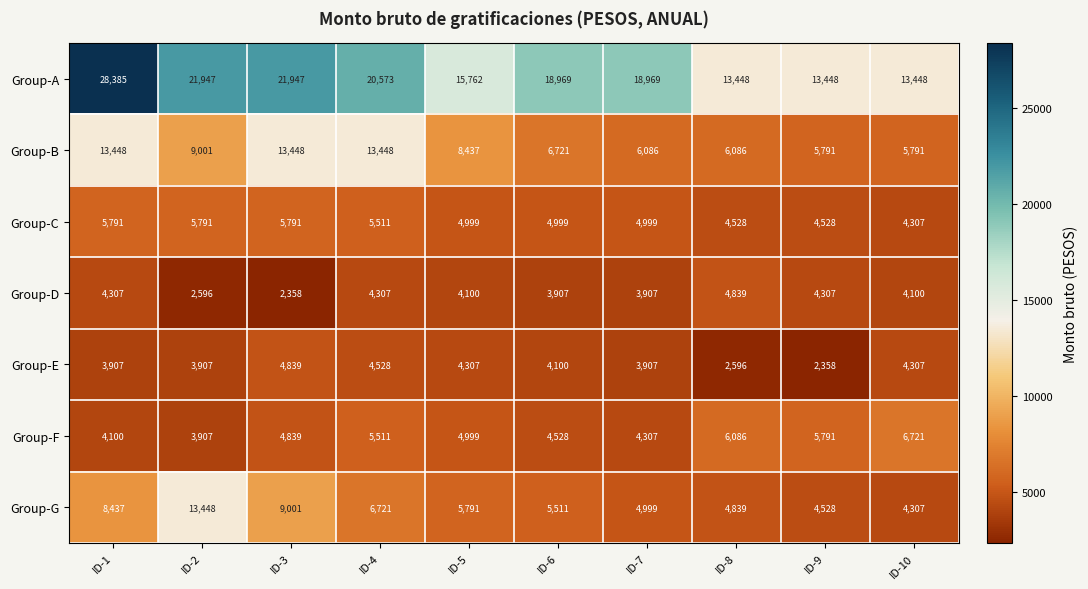

What is the total value across all series at ID-3?

62223